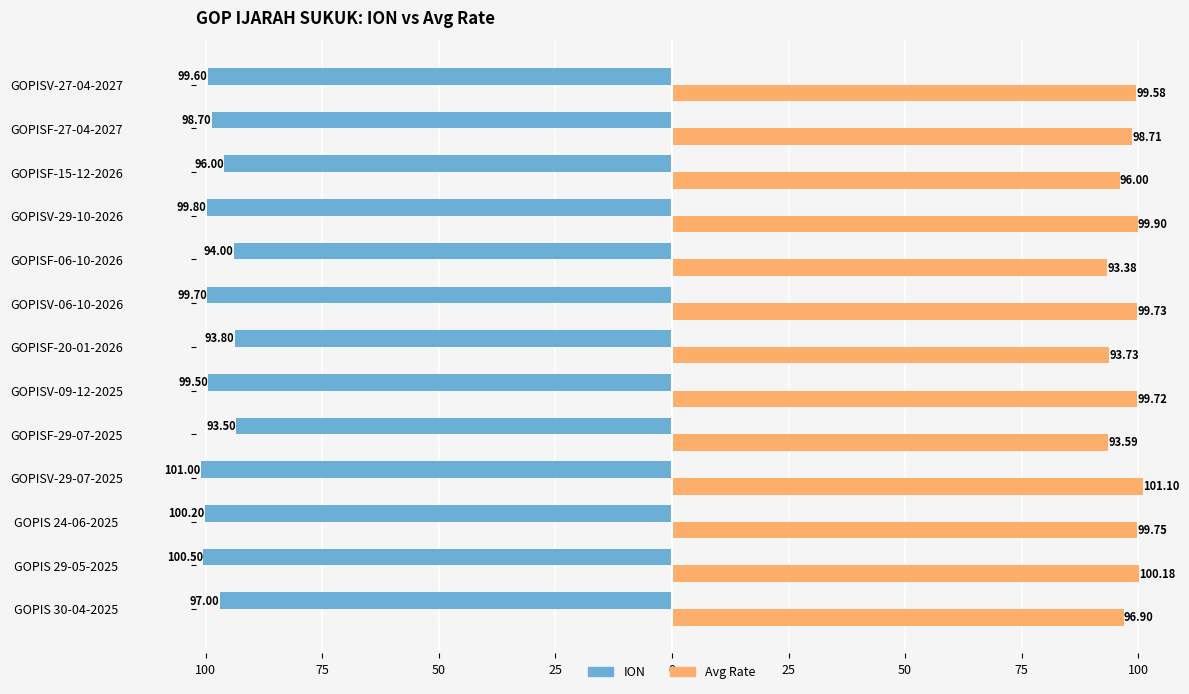

Reading right to left, what are all the values shown in this chart?

ION: -99.6	-98.7	-96.0	-99.8	-94.0	-99.7	-93.8	-99.5	-93.5	-101.0	-100.2	-100.5	-97.0
Avg Rate: 99.6	98.7	96.0	99.9	93.4	99.7	93.7	99.7	93.6	101.1	99.8	100.2	96.9